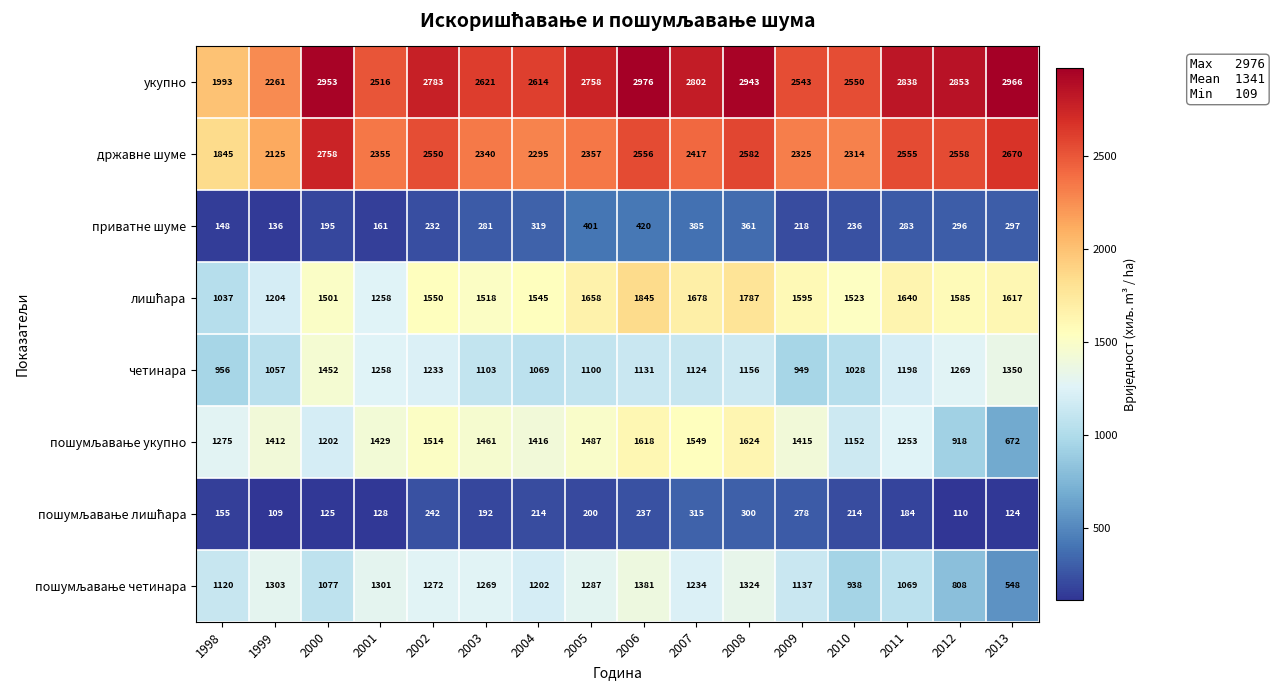

How many data points does each series have?

16